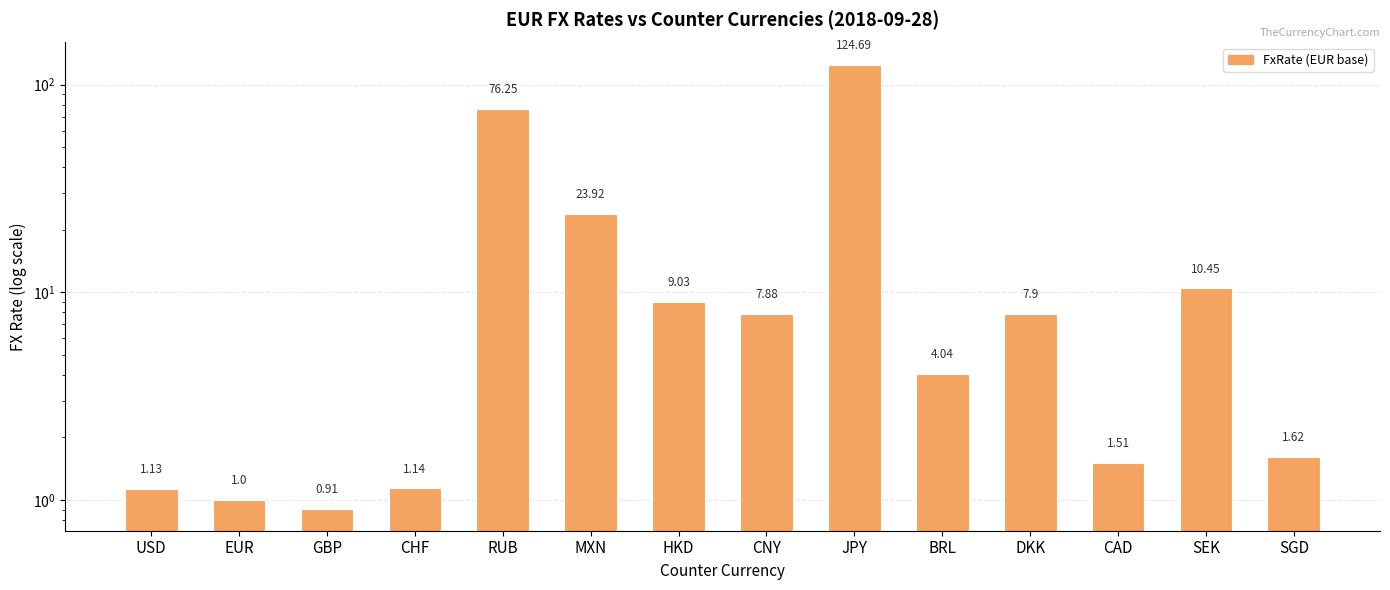

The value at USD is 0.4. True or false?

False